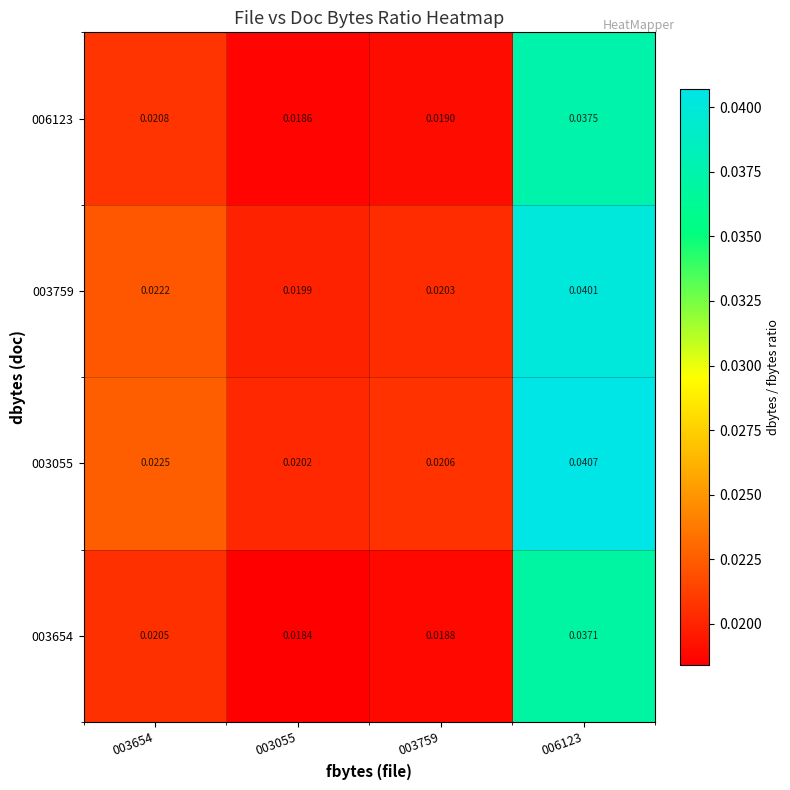

Is the value of 003654 at 006123 greater than the value of 003759 at 006123?

No